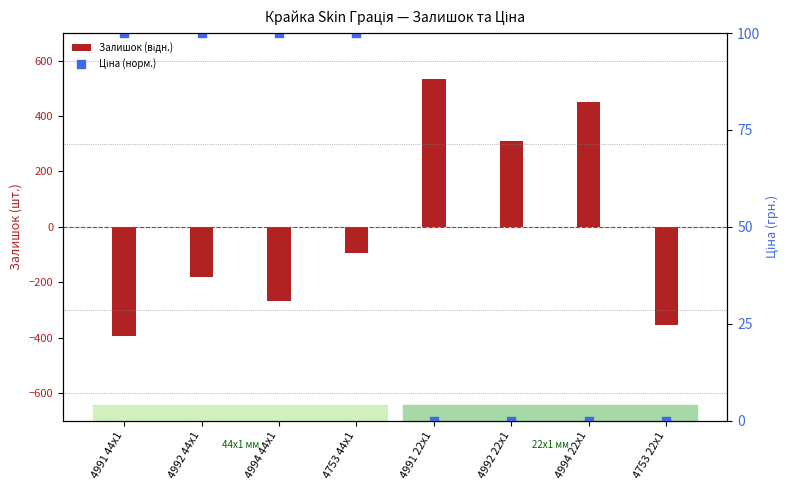

Is the value of Ціна (норм.) at 4753 44x1 greater than the value of Залишок (відн.) at 4991 44x1?

Yes